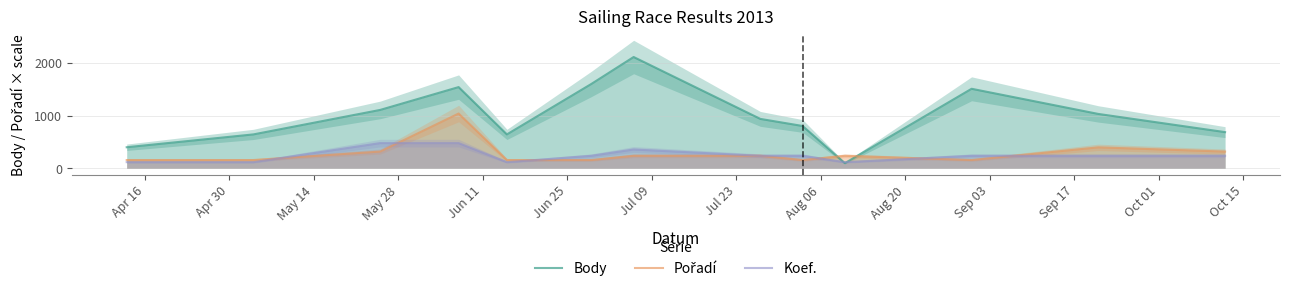

What is the label of the 13th point from the left?

Oct 01